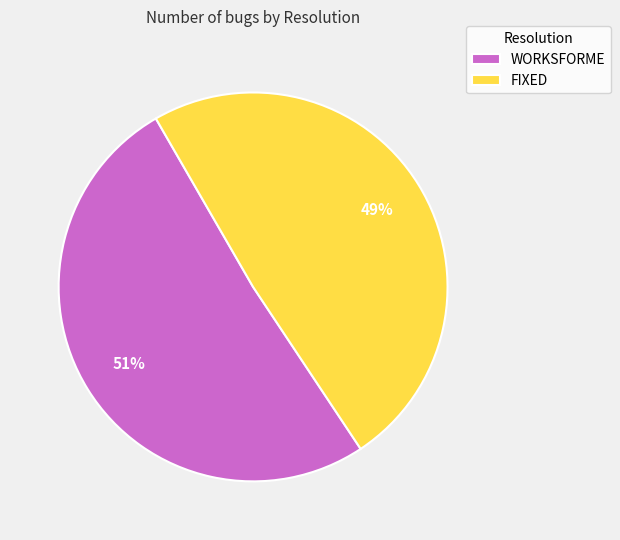

Is it true that WORKSFORME is 51% of the pie?

True